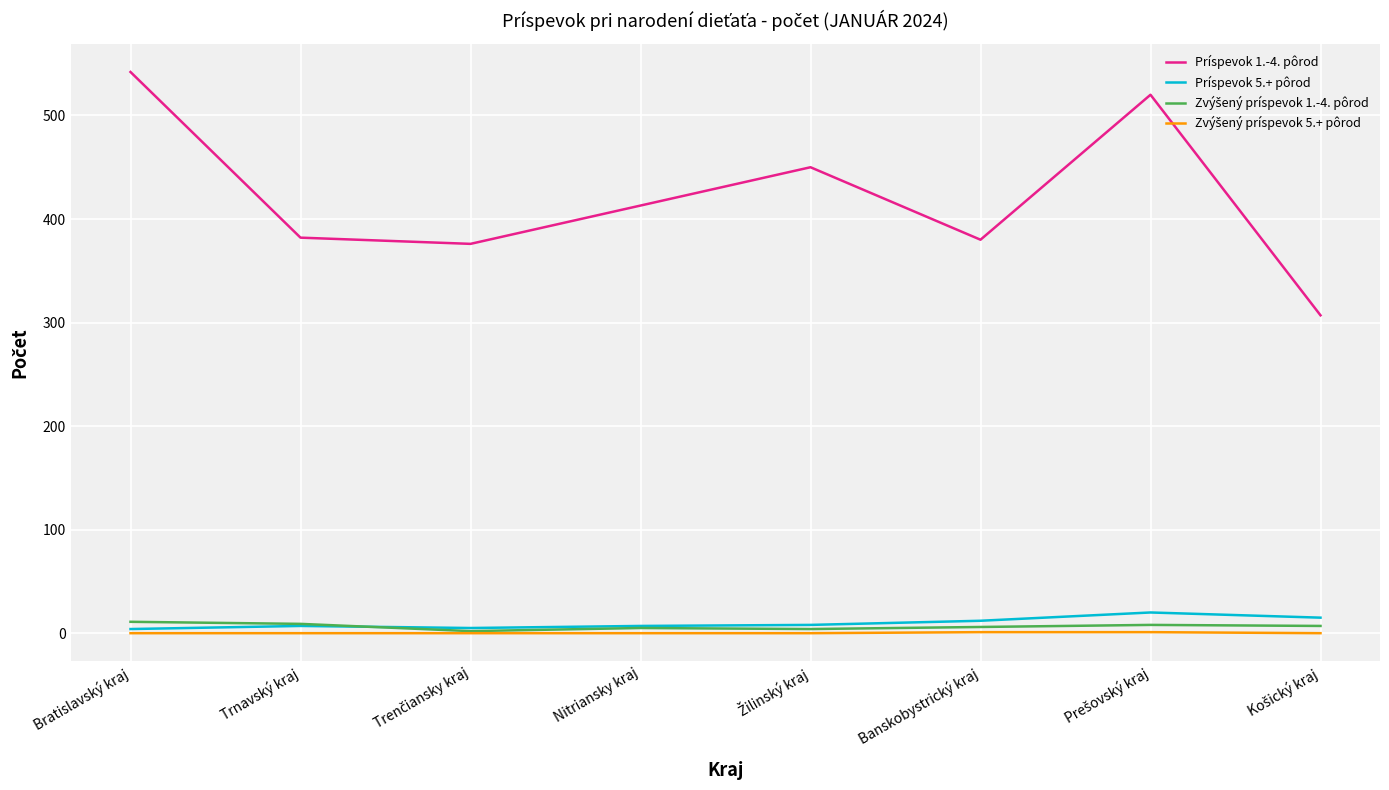

True or false: Príspevok 5.+ pôrod and Príspevok 1.-4. pôrod cross at least once.

False